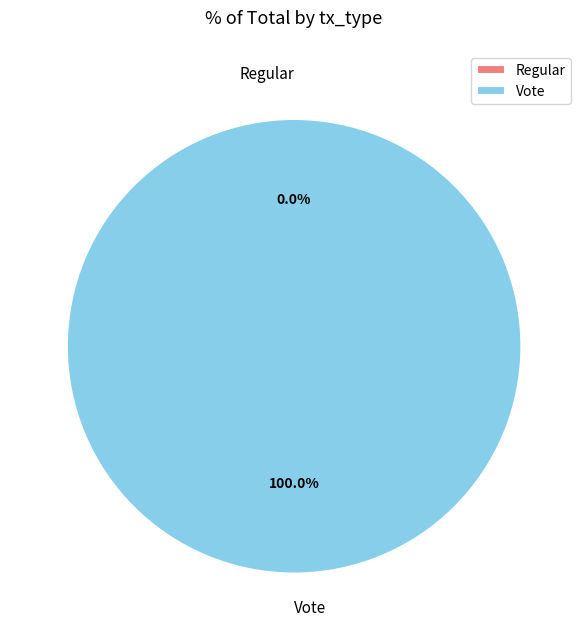

To the nearest percent, what is the difference between the Regular and Vote slice percentages?

100%